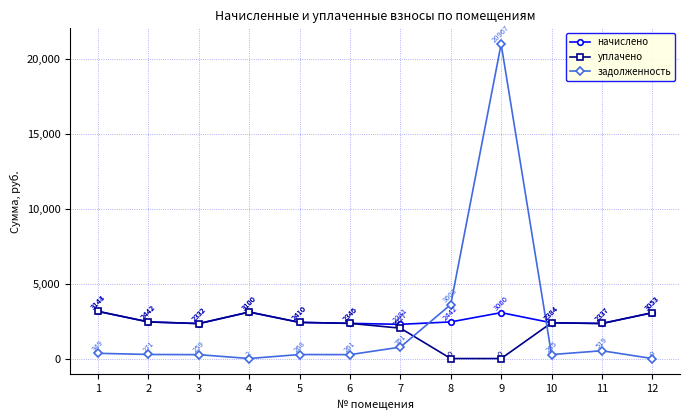

What value does the задолженность series have at 9?

20967.0